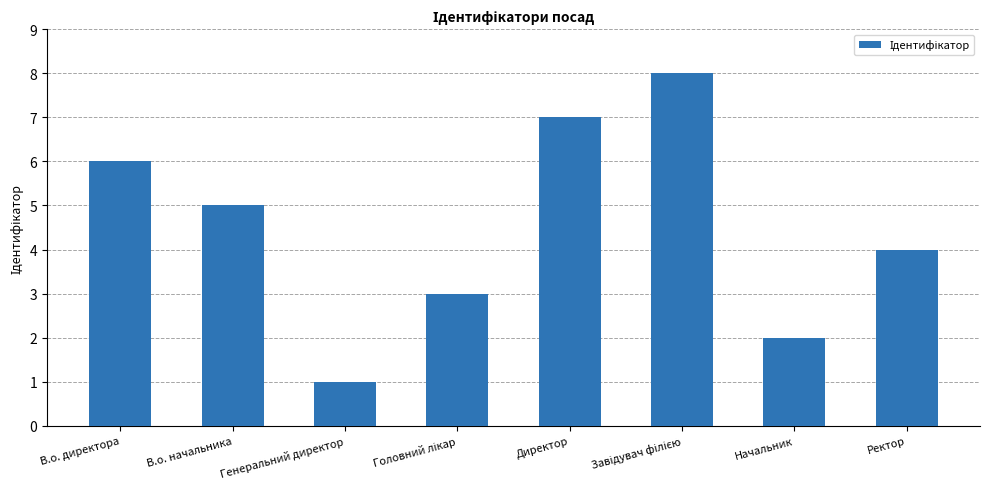

How many values are between 3 and 7?

5